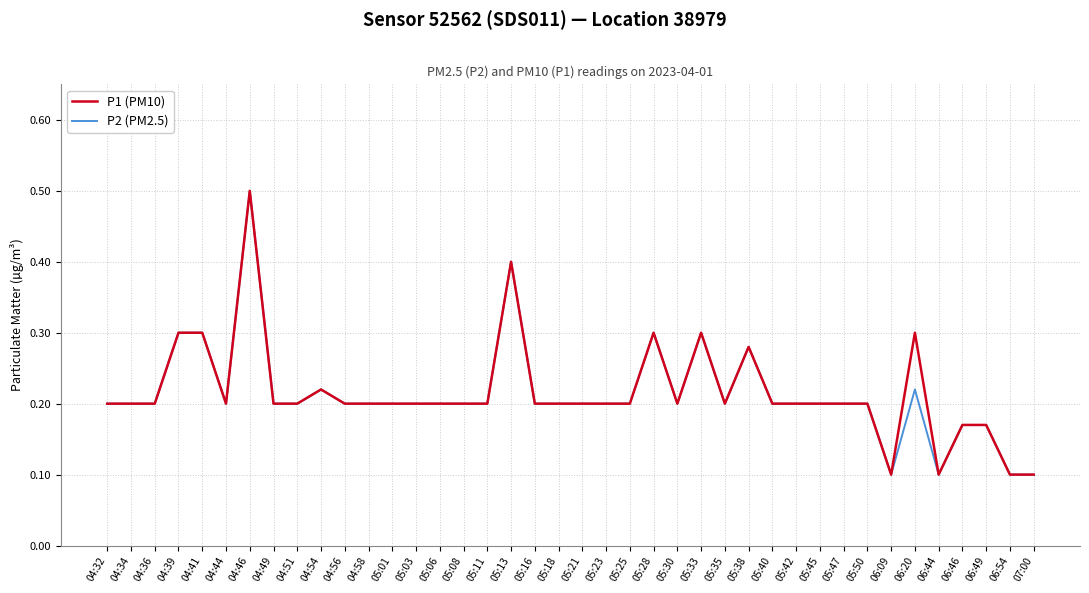

Is the value of P1 (PM10) at 06:20 greater than the value of P2 (PM2.5) at 04:36?

Yes